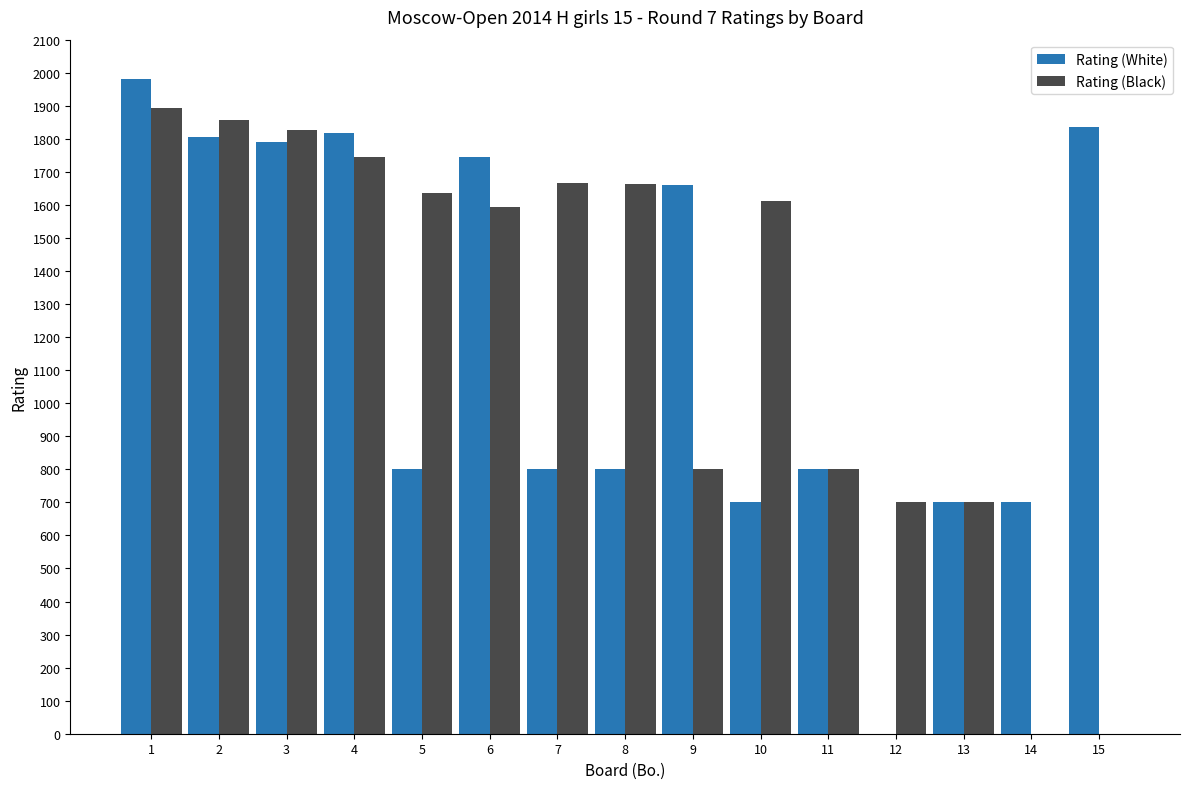

Is it true that Rating (White) equals 999 at 9?

False